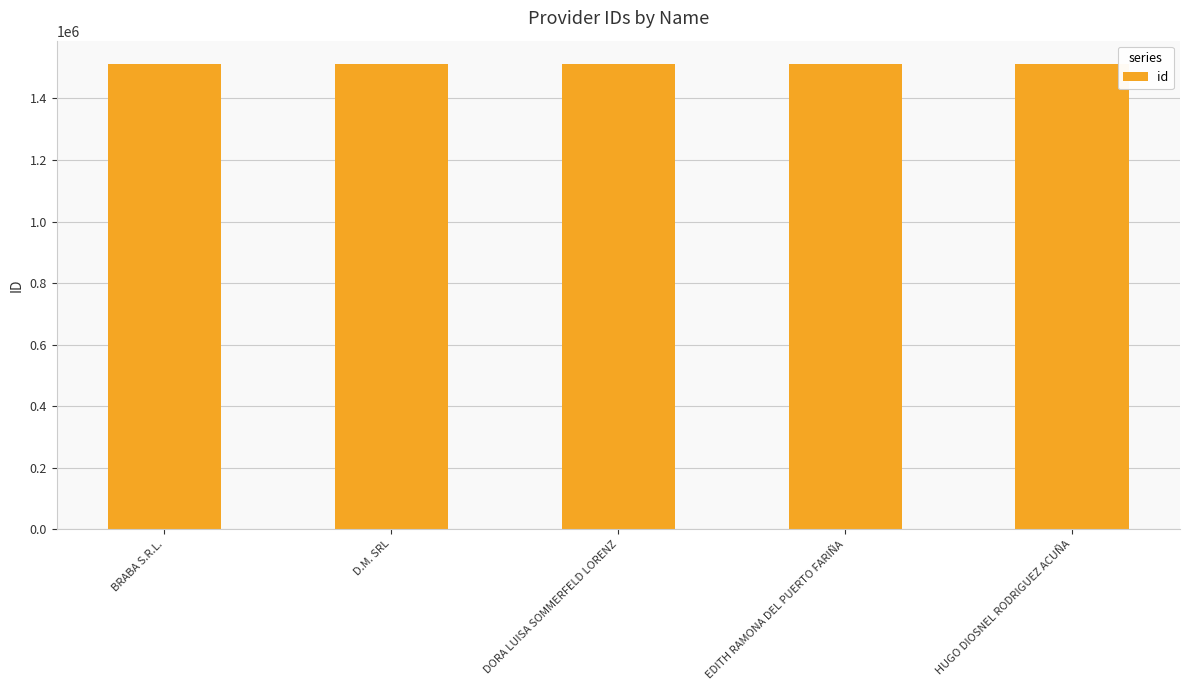

What value does the data have at HUGO DIOSNEL RODRIGUEZ ACUÑA?

1512161